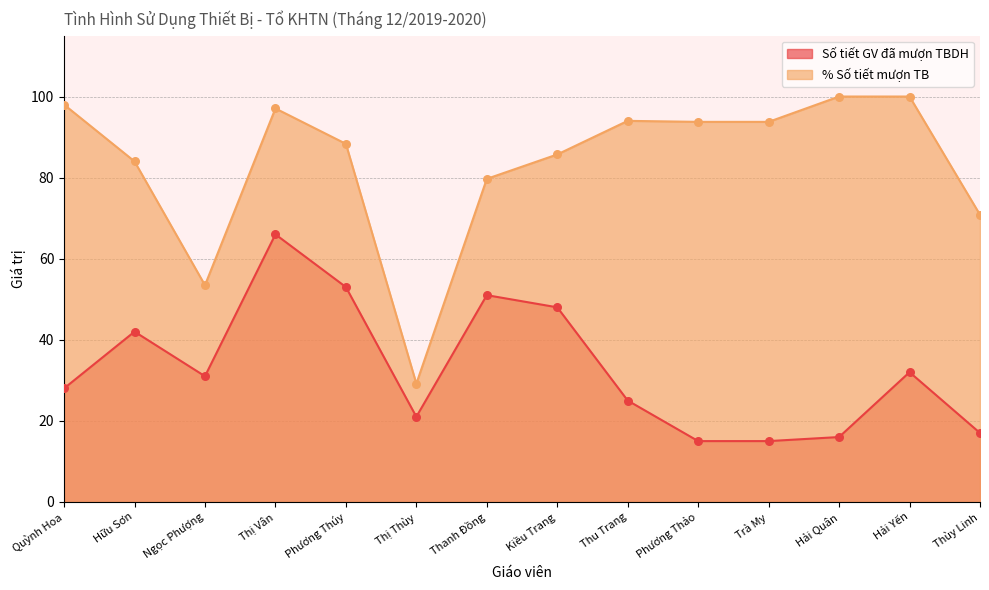

Which series contains the lowest Y value?

Số tiết GV đã mượn TBDH